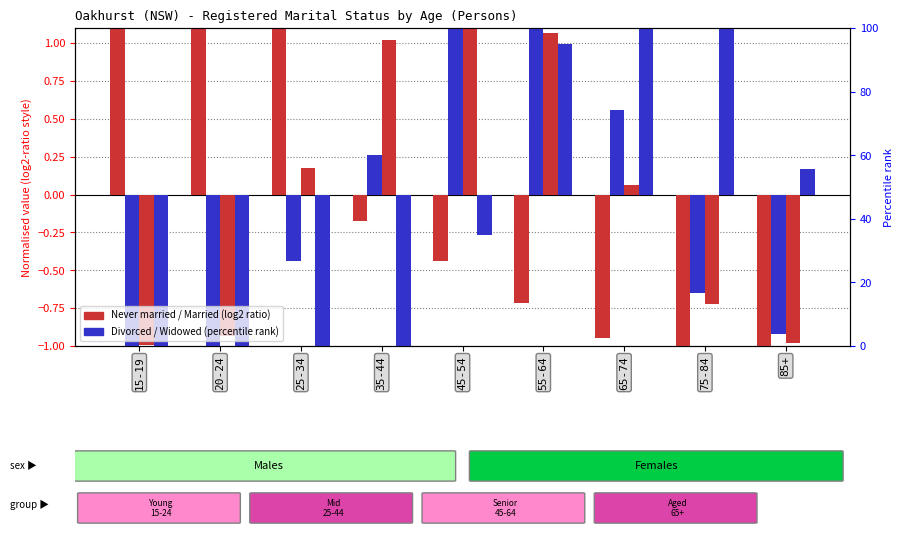

Between 65-74 and 75-84, which series saw the biggest shift?

Divorced